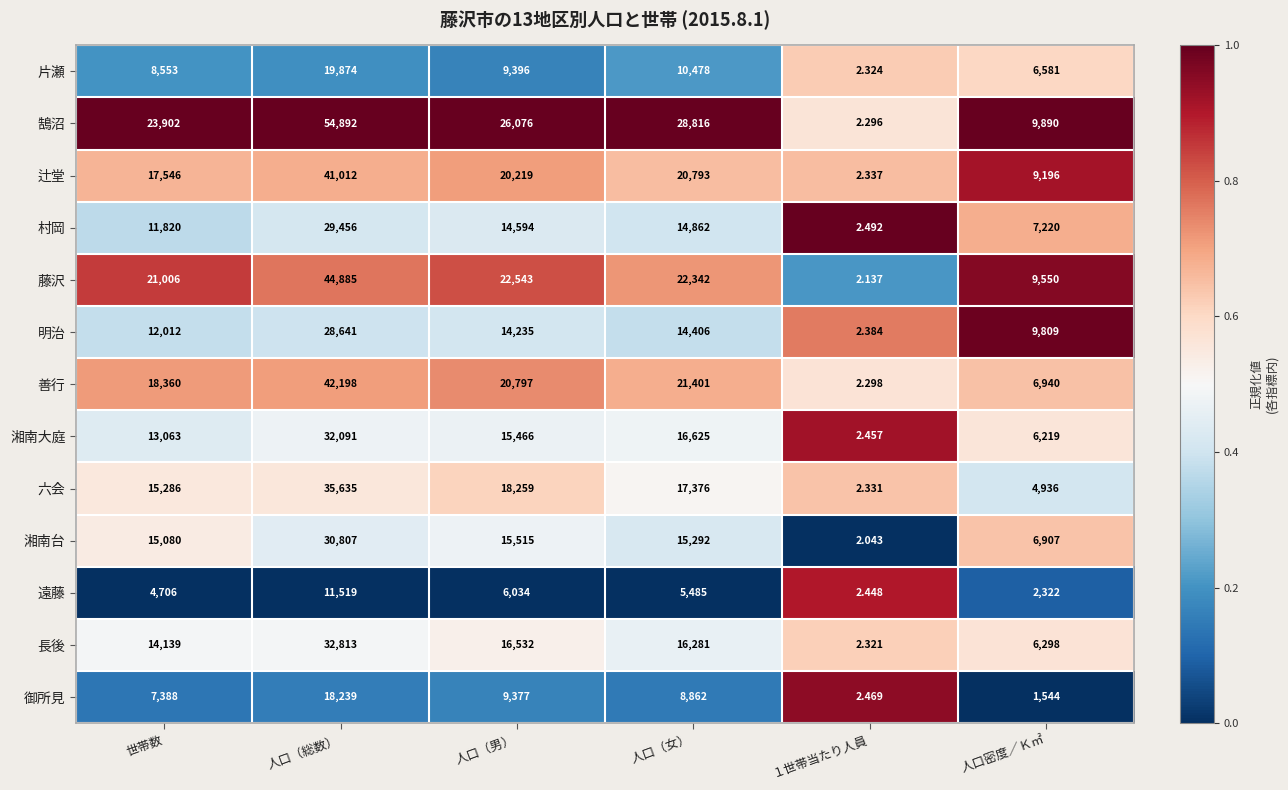

Which series changed the most between 人口（総数） and 人口密度／Ｋ㎡?

鵠沼